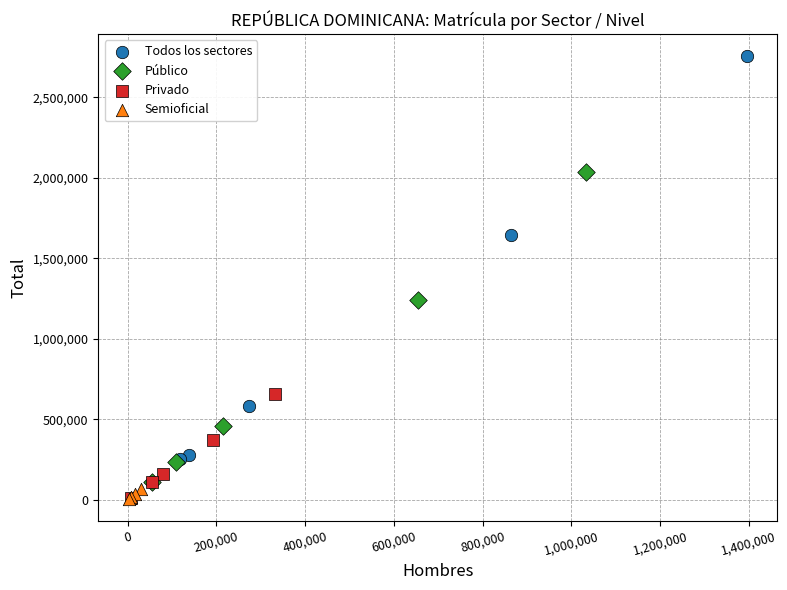

Which series reaches the maximum Y coordinate?

Todos los sectores